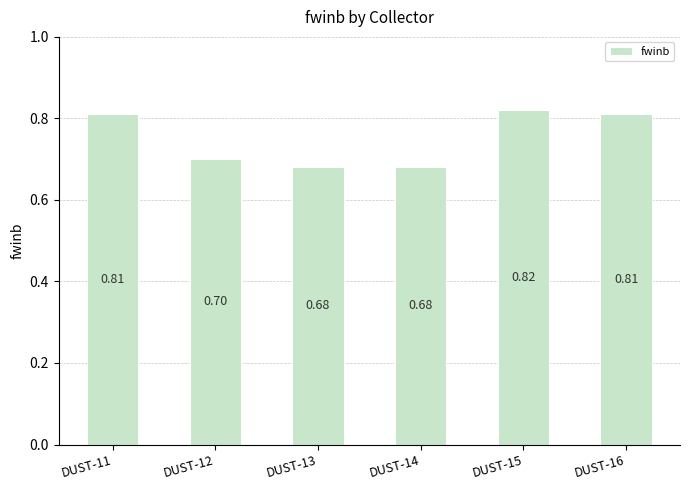

What is the minimum value shown in the chart?

0.7